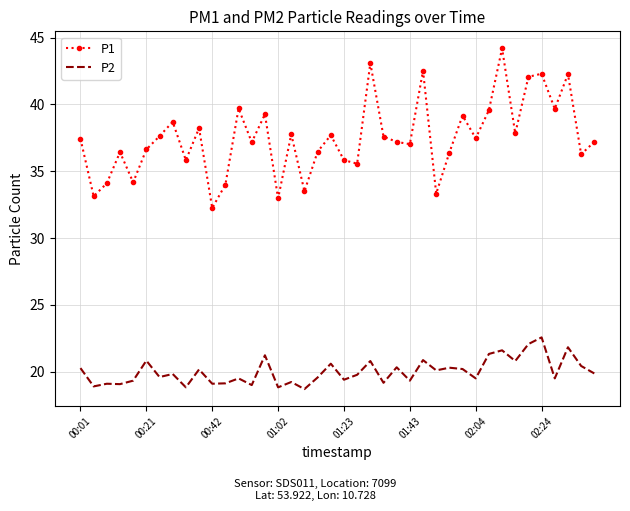

What is the greatest value displayed?

44.2